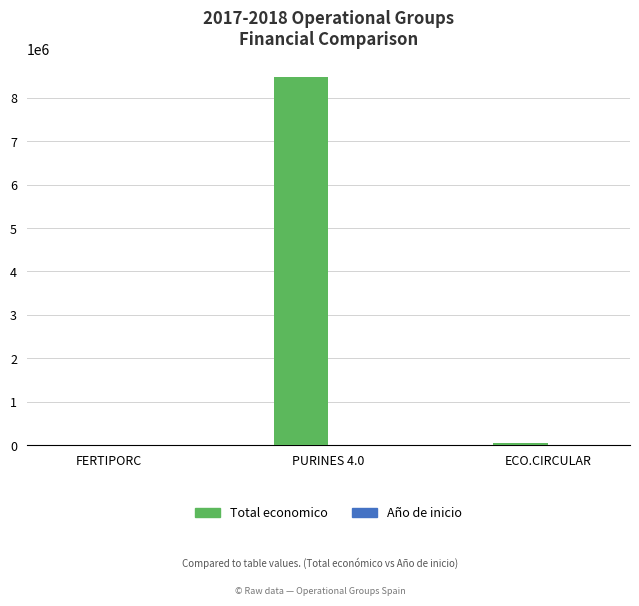

Which series changed the most between FERTIPORC and PURINES 4.0?

Total economico